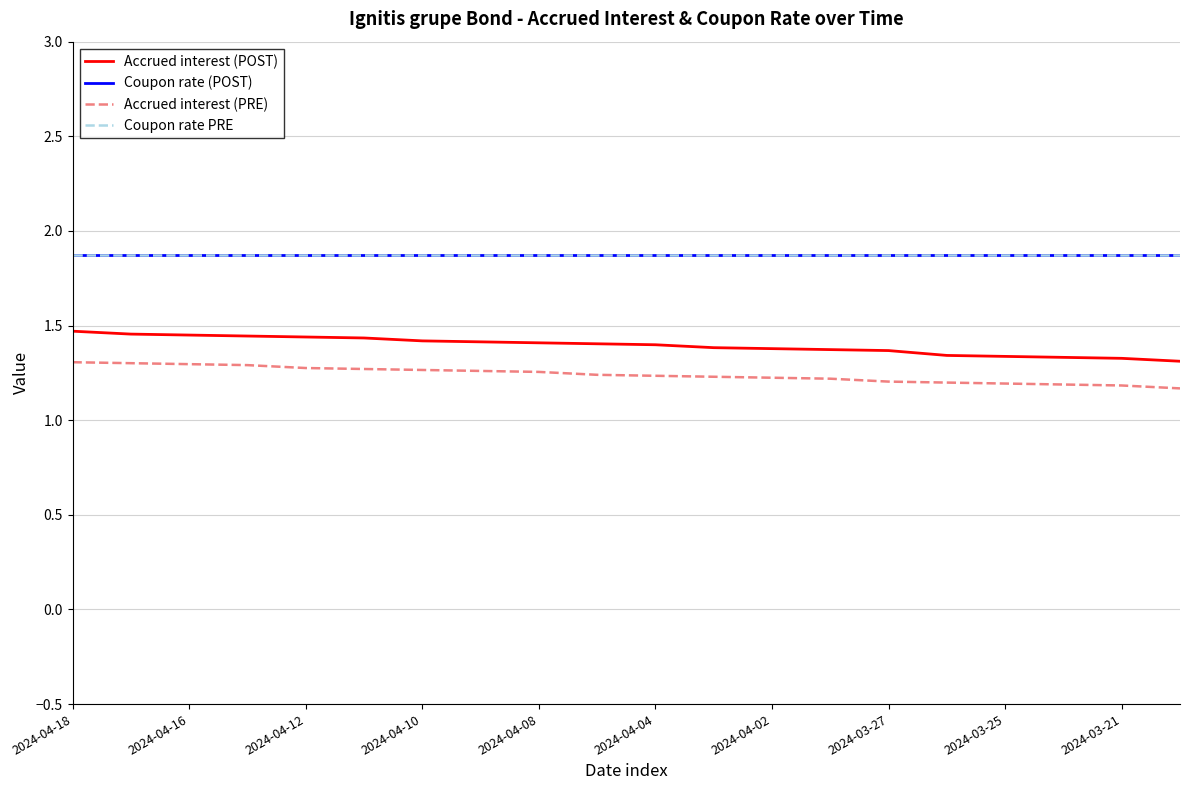

Does the chart have visible grid lines?

Yes